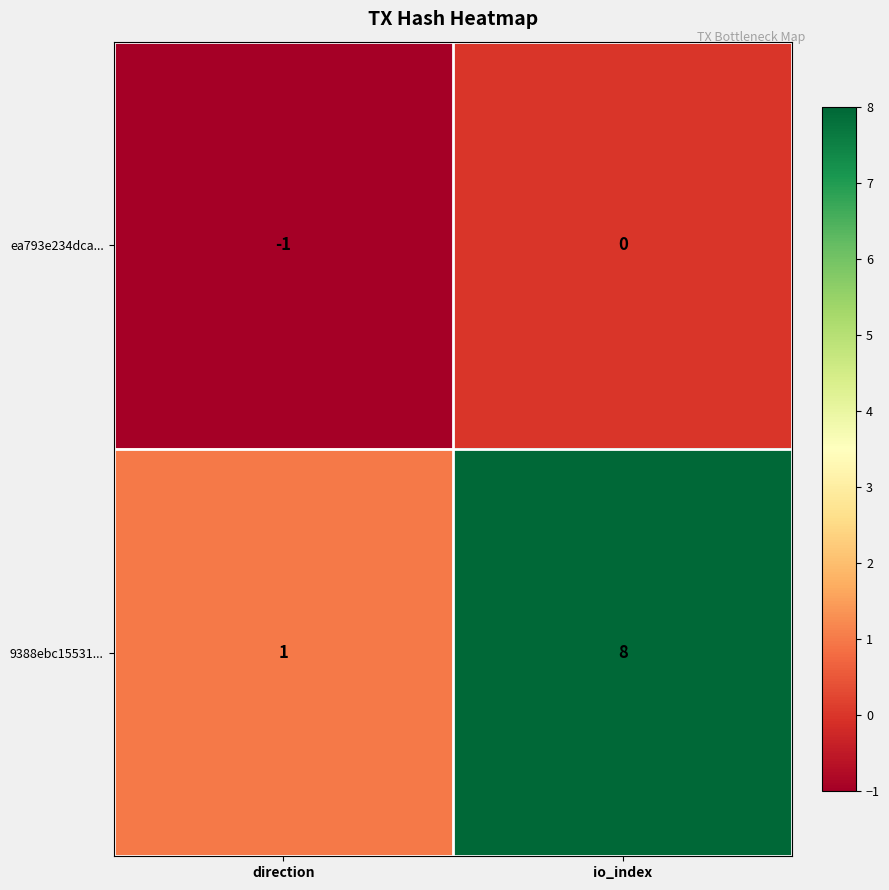

List the series in order of their peak value, lowest first.

ea793e234dca..., 9388ebc15531...